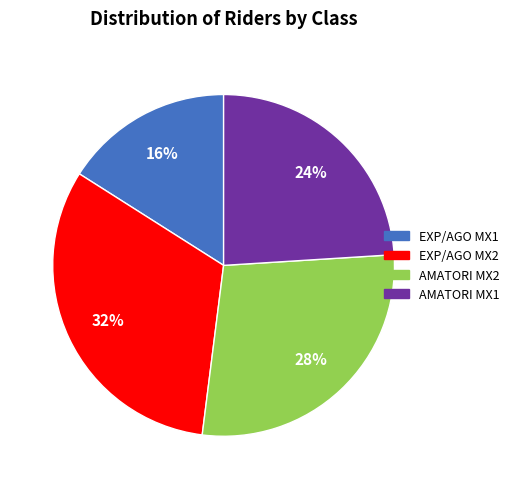

Does AMATORI MX1 account for over 50% of the chart?

No